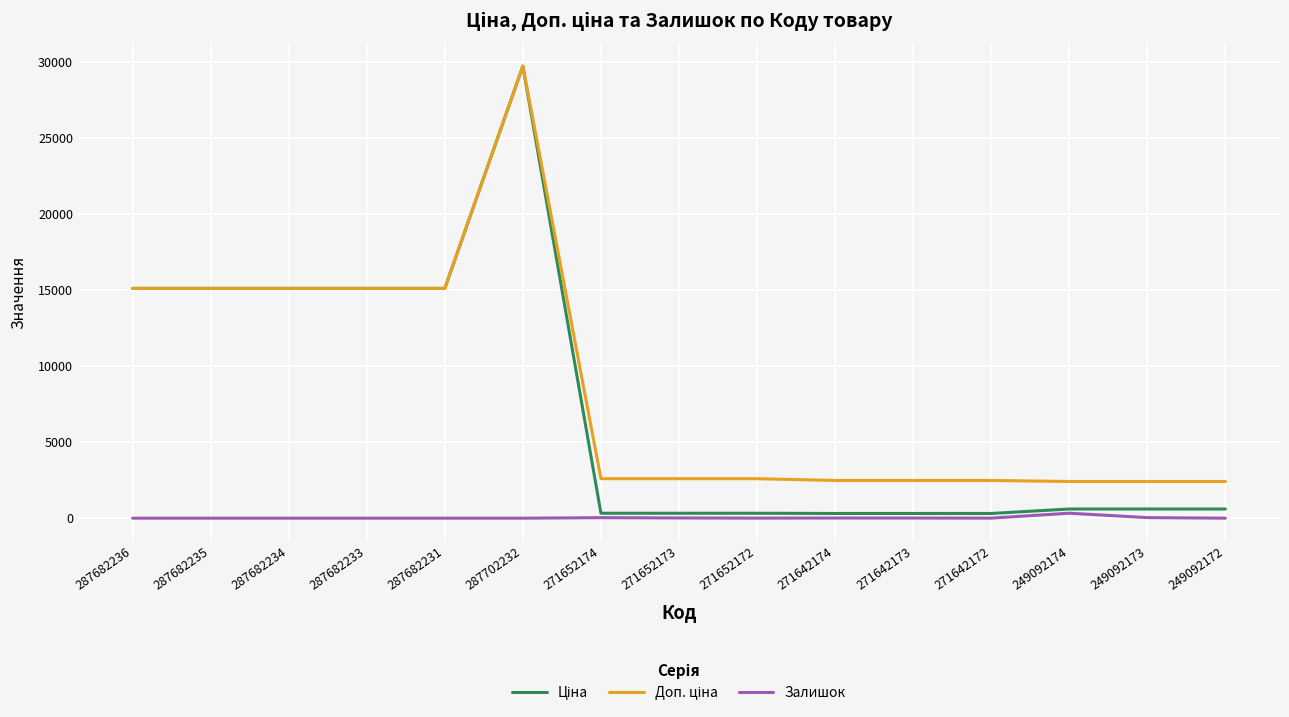

What is the sum of all Залишок values?

444.0